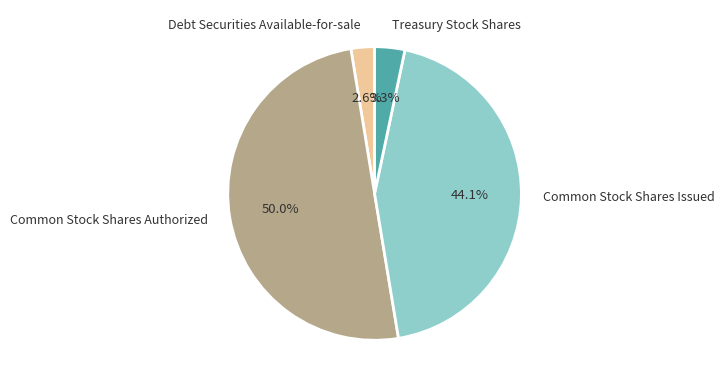

To the nearest percent, what is the average slice percentage?

25%